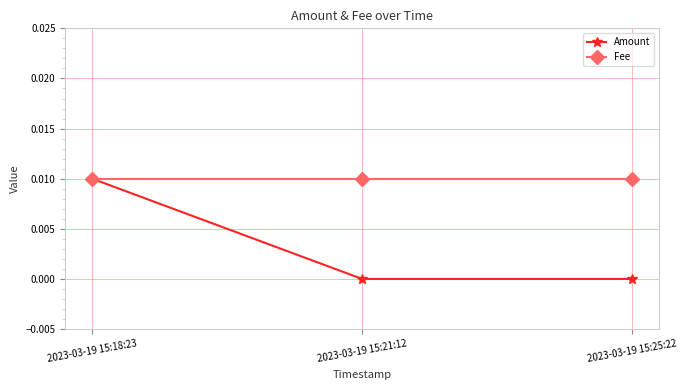

How many categories are shown in the chart?

3